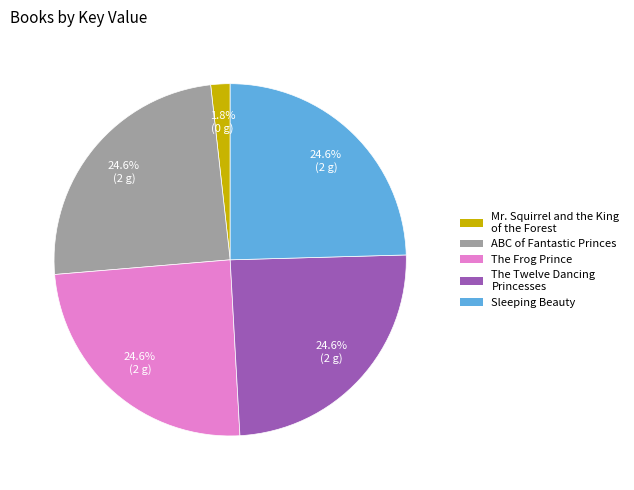

Does any single category account for the majority?

No